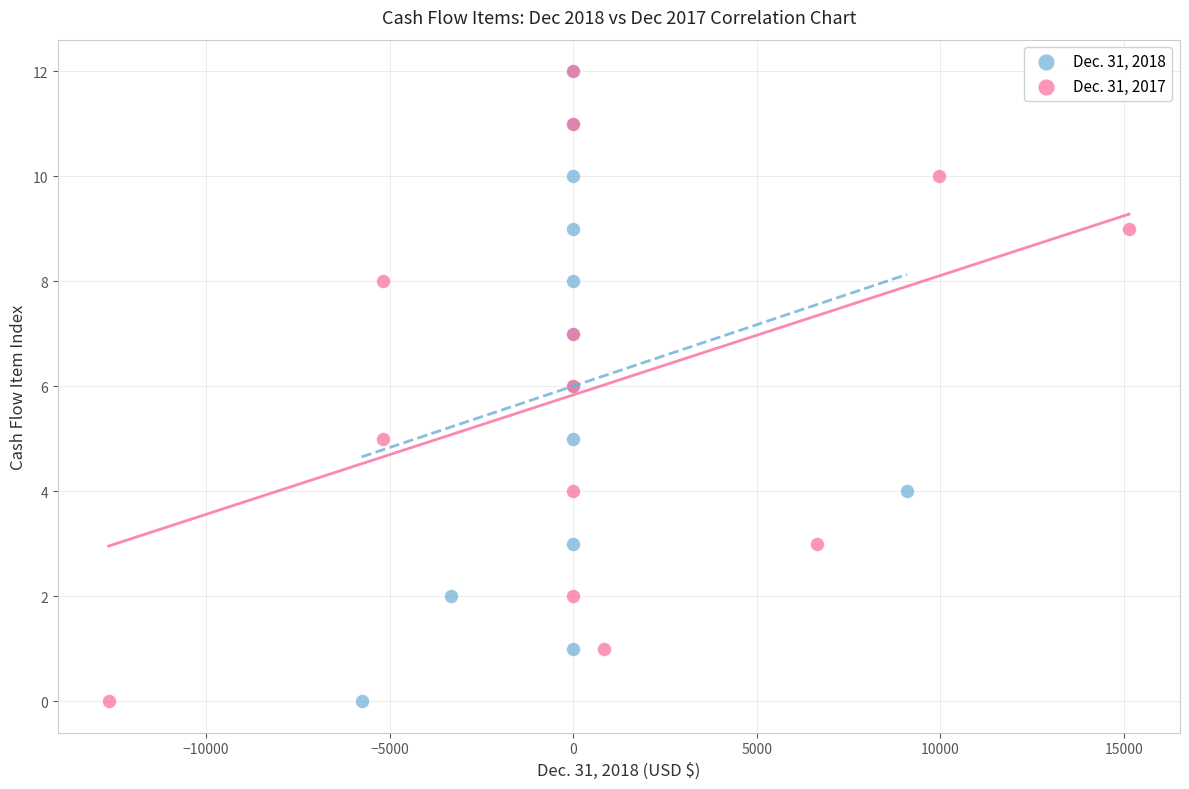

What are all the series names shown in the legend?

Dec. 31, 2018, Dec. 31, 2017